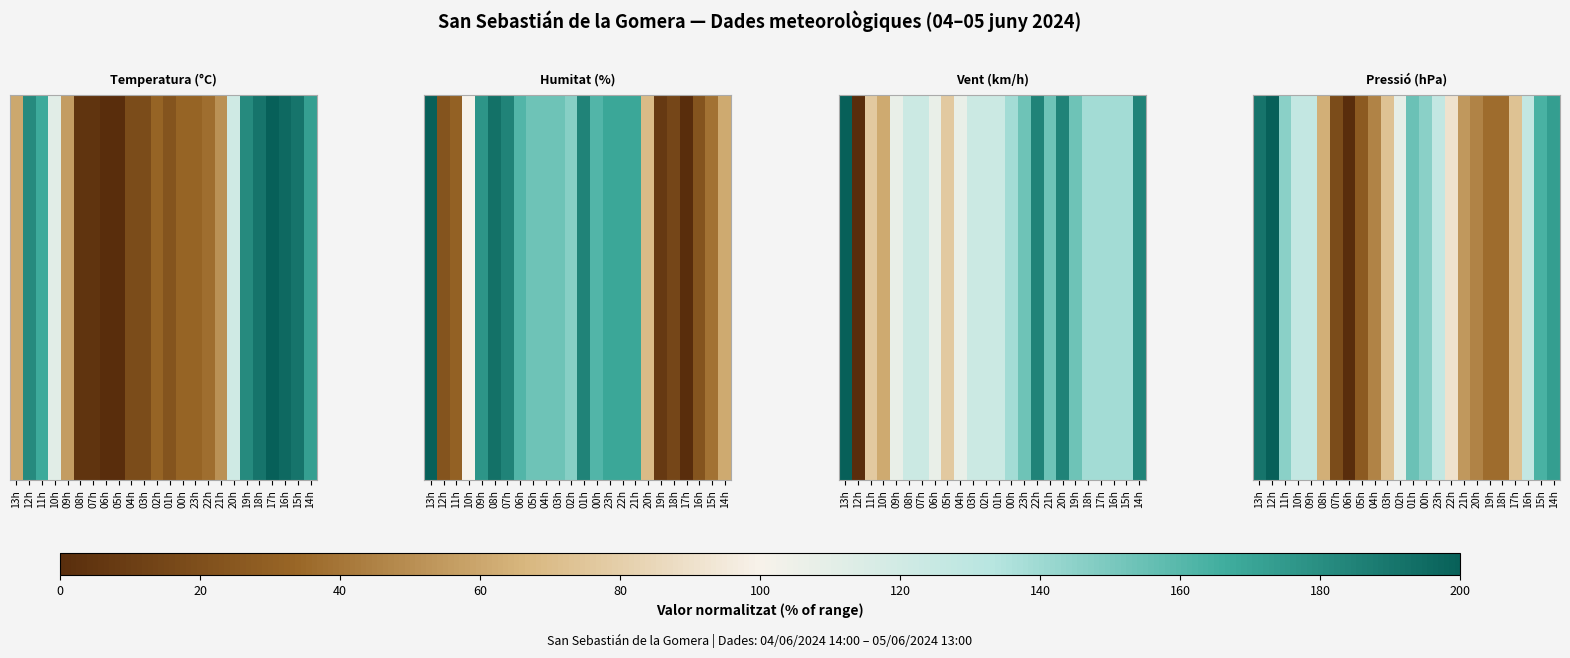

What is the difference between the maximum and second lowest values?

181.8